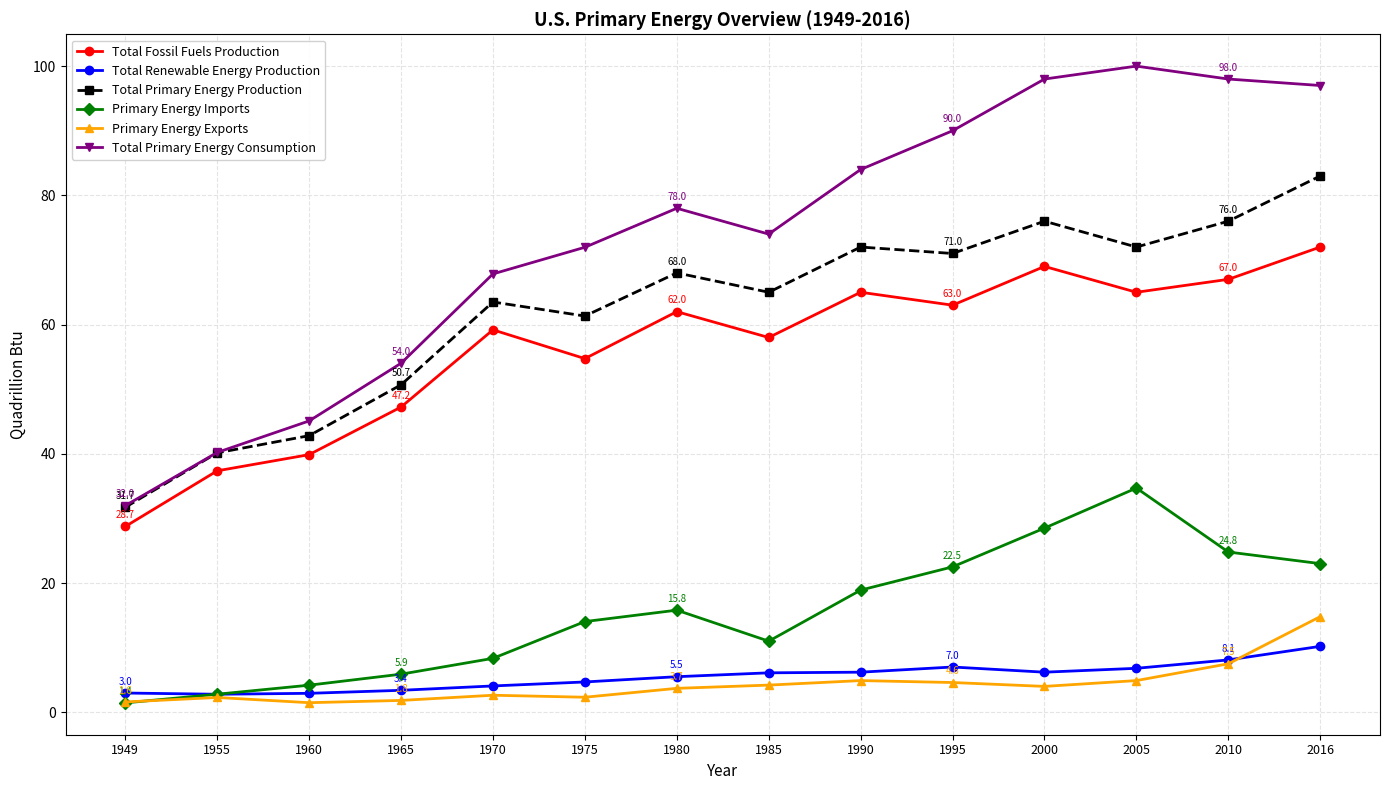

What is the value of the Total Primary Energy Consumption point at the 4th from the left?

54.0